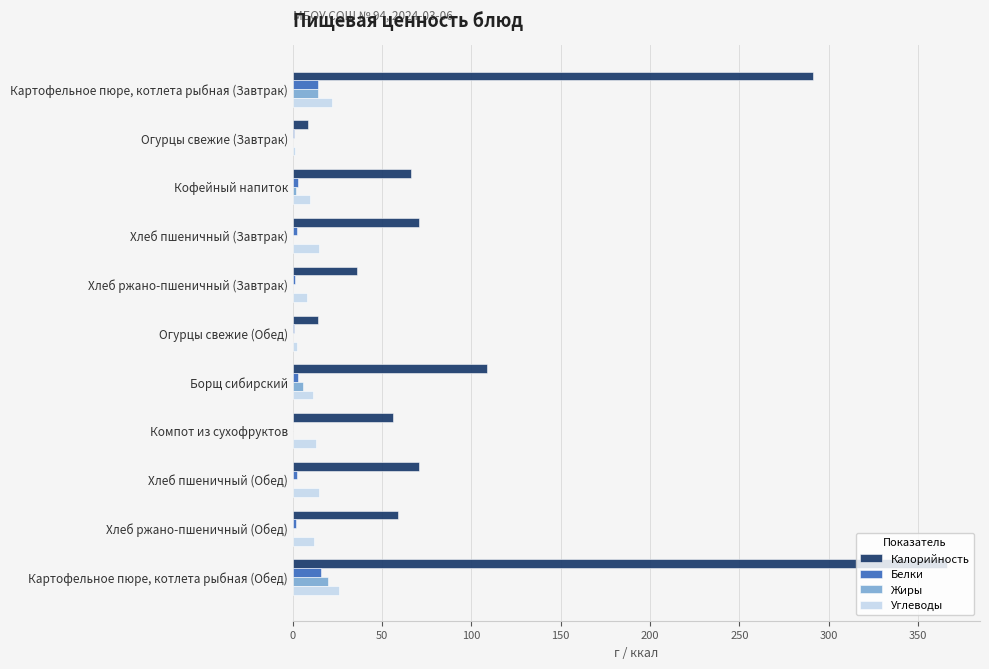

Where is Калорийность nearest to the value 187?

Борщ сибирский